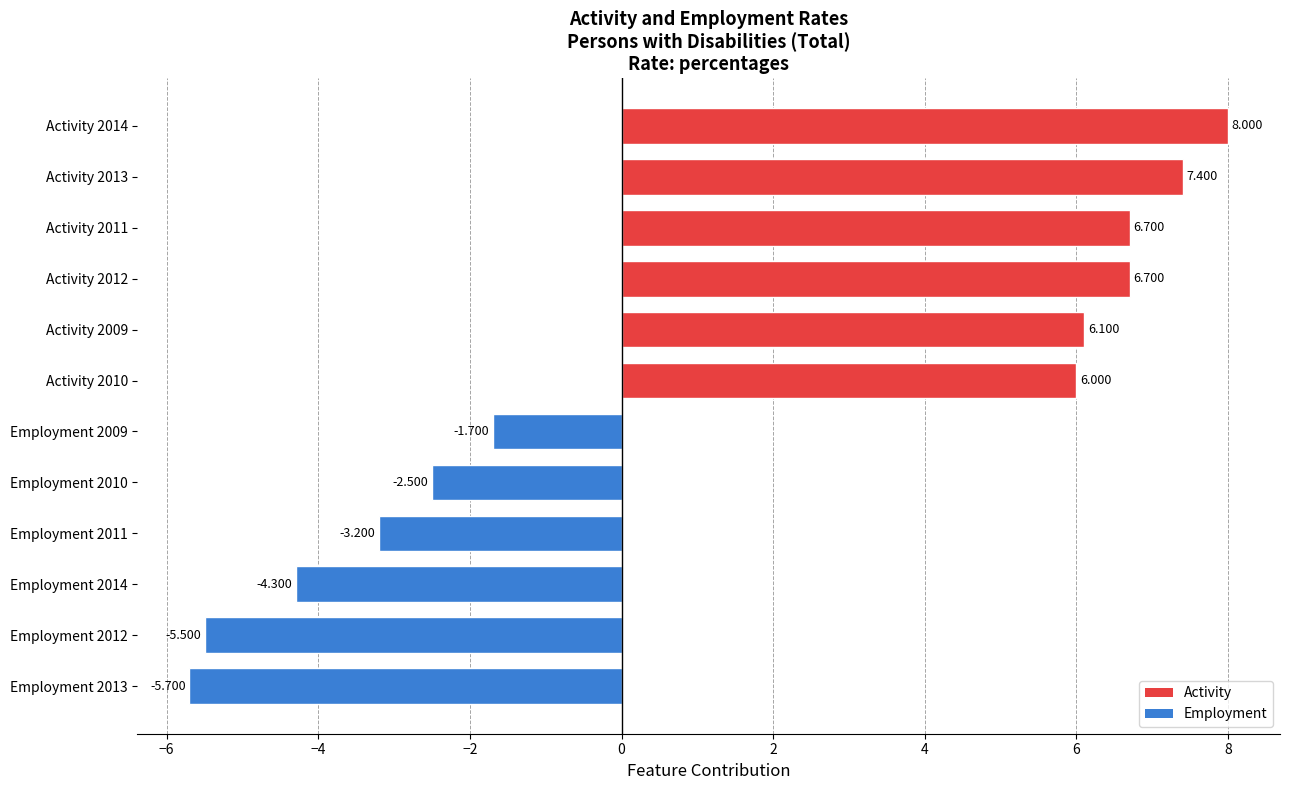

How many bars are there in total?

12